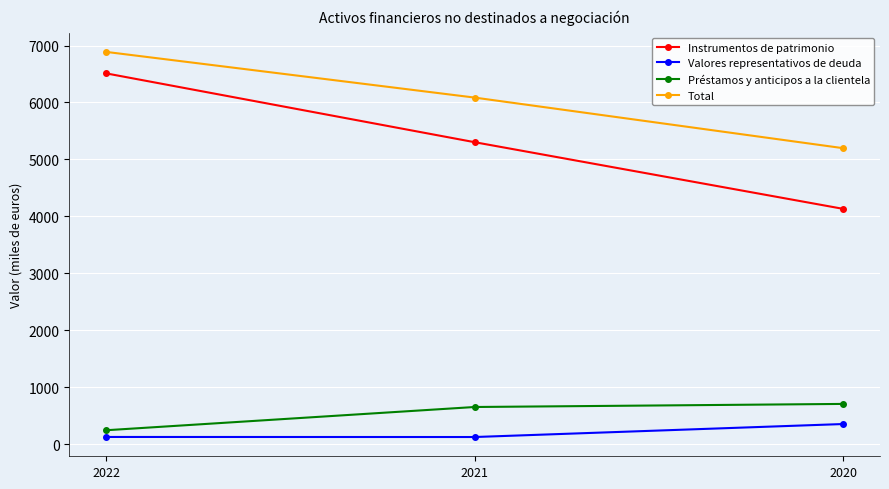

What is the difference between the maximum and second lowest values in the Instrumentos de patrimonio series?

1208